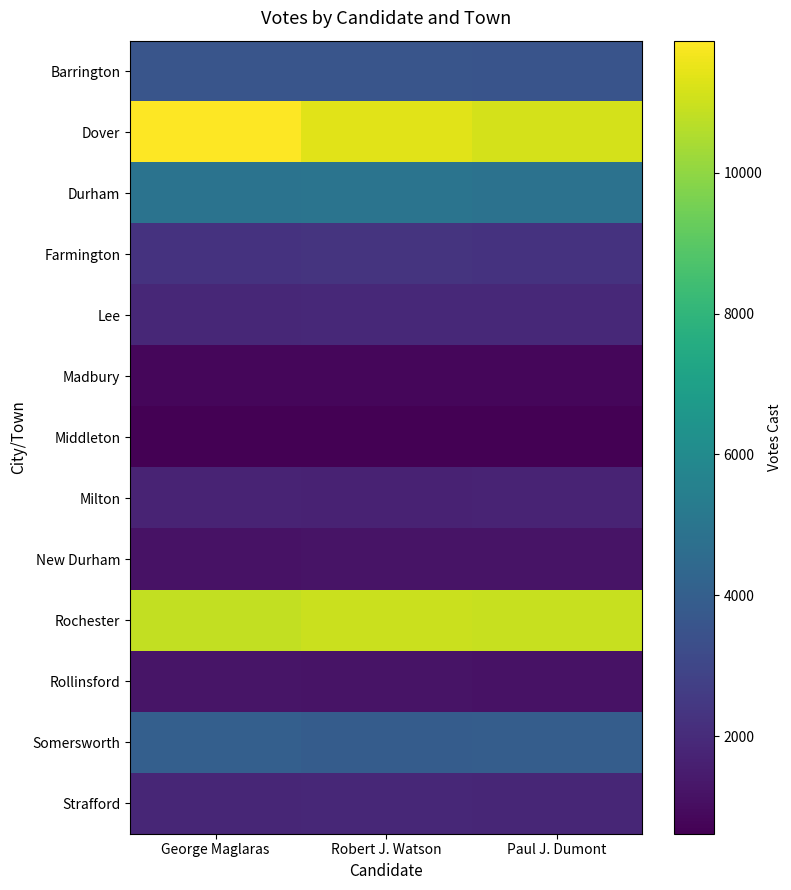

Reading left to right, extract all data points from this chart.

Barrington: George Maglaras=3600	Robert J. Watson=3587	Paul J. Dumont=3541
Dover: George Maglaras=11879	Robert J. Watson=11363	Paul J. Dumont=11141
Durham: George Maglaras=4922	Robert J. Watson=4932	Paul J. Dumont=4848
Farmington: George Maglaras=2255	Robert J. Watson=2291	Paul J. Dumont=2262
Lee: George Maglaras=1878	Robert J. Watson=1899	Paul J. Dumont=1900
Madbury: George Maglaras=828	Robert J. Watson=811	Paul J. Dumont=811
Middleton: George Maglaras=627	Robert J. Watson=621	Paul J. Dumont=612
Milton: George Maglaras=1730	Robert J. Watson=1699	Paul J. Dumont=1747
New Durham: George Maglaras=1178	Robert J. Watson=1187	Paul J. Dumont=1189
Rochester: George Maglaras=10853	Robert J. Watson=10957	Paul J. Dumont=10937
Rollinsford: George Maglaras=1238	Robert J. Watson=1224	Paul J. Dumont=1180
Somersworth: George Maglaras=4026	Robert J. Watson=3884	Paul J. Dumont=3916
Strafford: George Maglaras=1832	Robert J. Watson=1867	Paul J. Dumont=1836